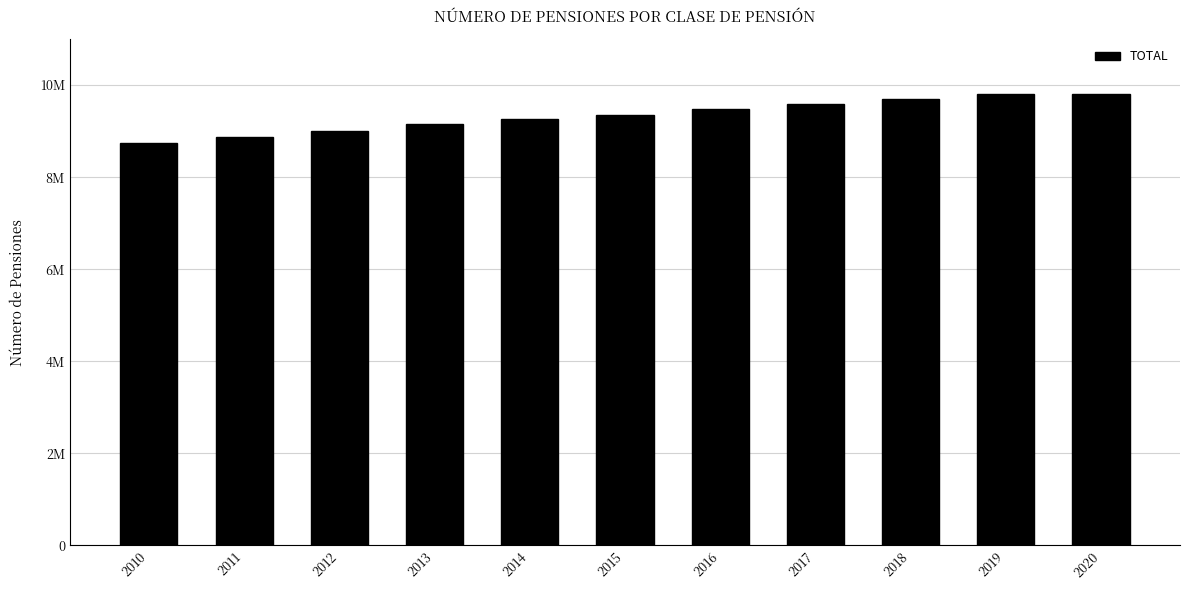

Rank the categories by value from lowest to highest.

2010, 2011, 2012, 2013, 2014, 2015, 2016, 2017, 2018, 2019, 2020